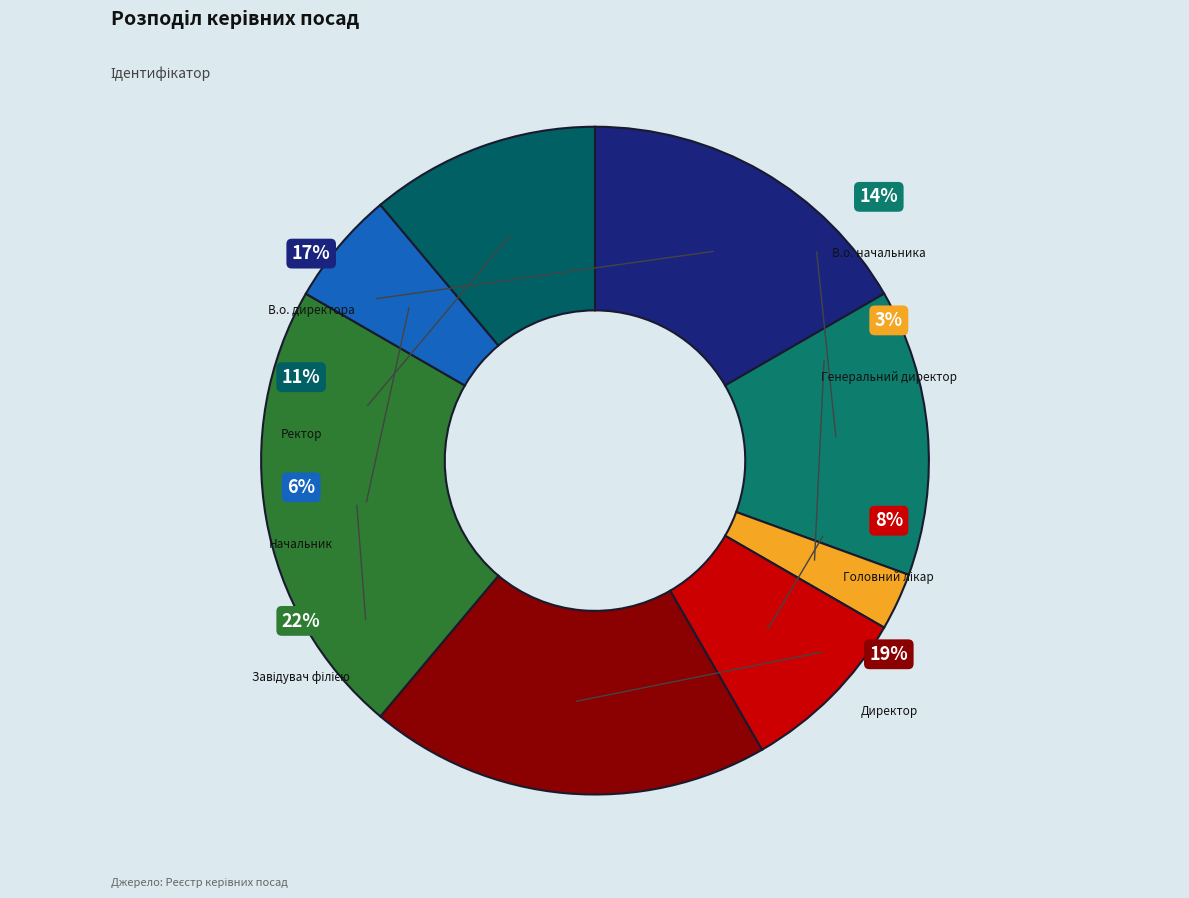

What percentage is the Генеральний директор slice, to the nearest percent?

3%